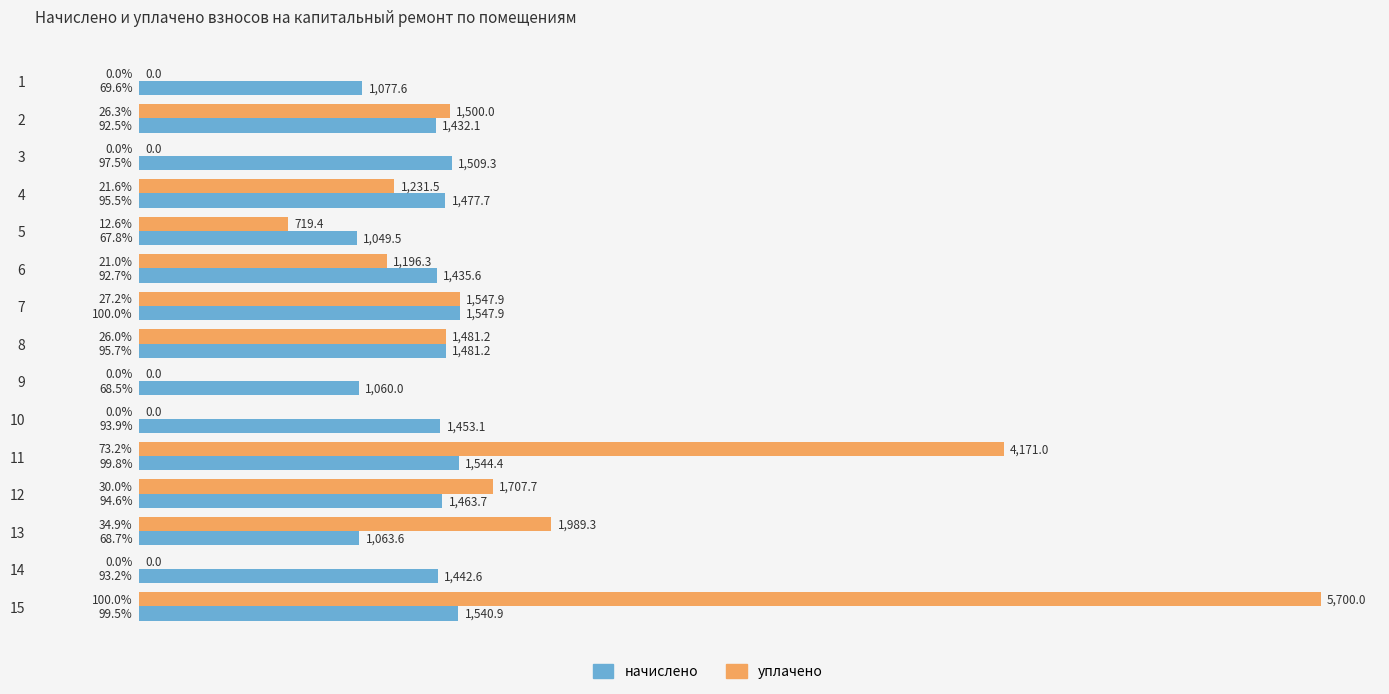

Is it true that начислено equals 1063.6 at 13?

True